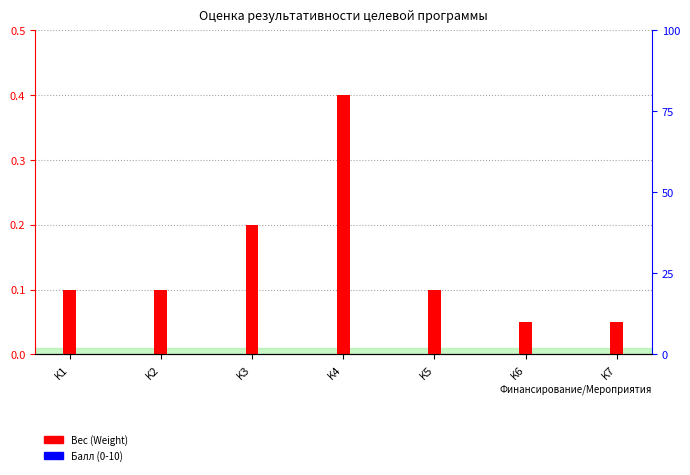

What is the maximum value shown in the chart?

0.4